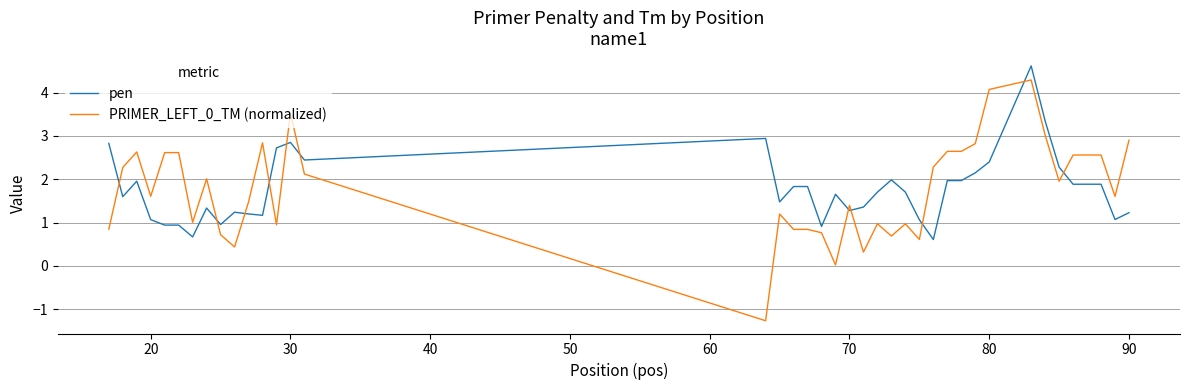

True or false: PRIMER_LEFT_0_TM (normalized) and pen intersect in this chart.

True